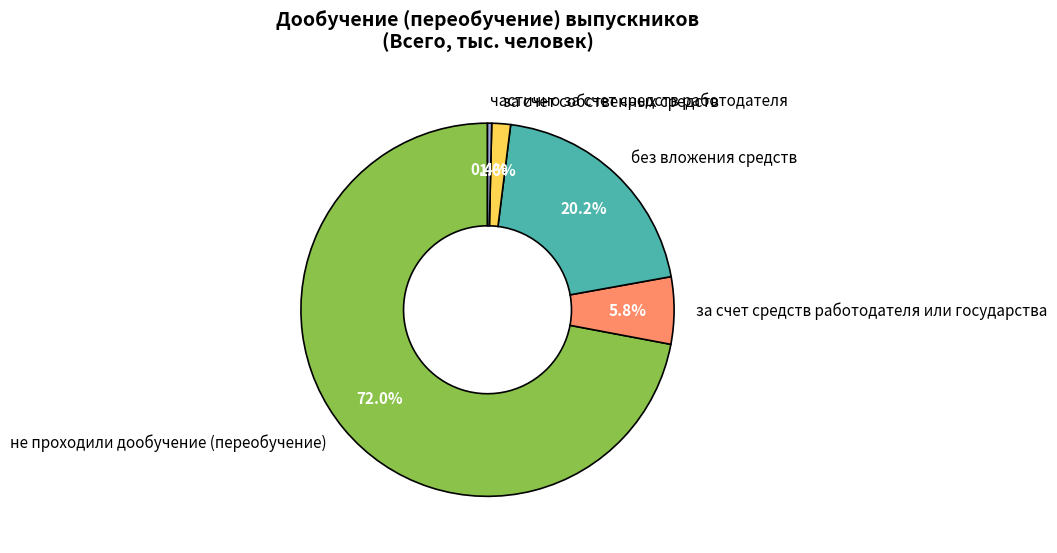

Combined, do частично за счет средств работодателя and за счет собственных средств account for over 50%?

No